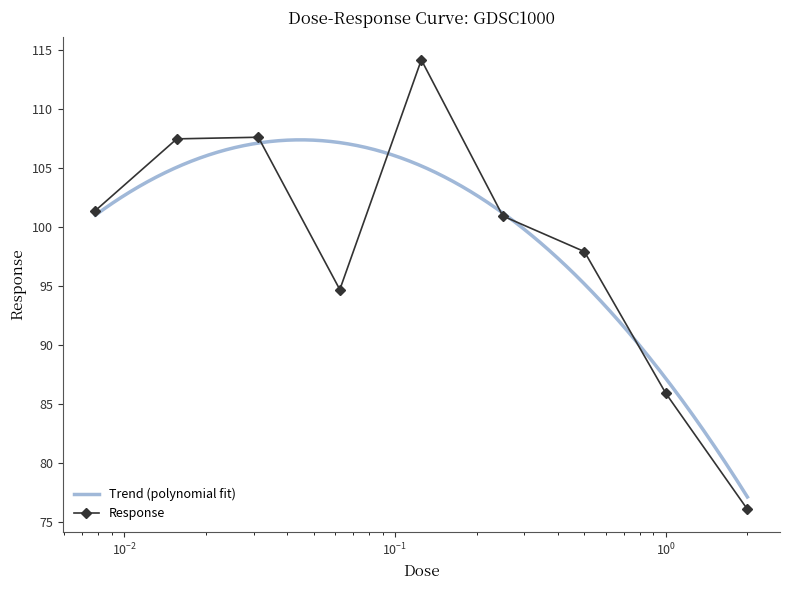

What is the change in value from 0.5 to 2.0?

-21.9